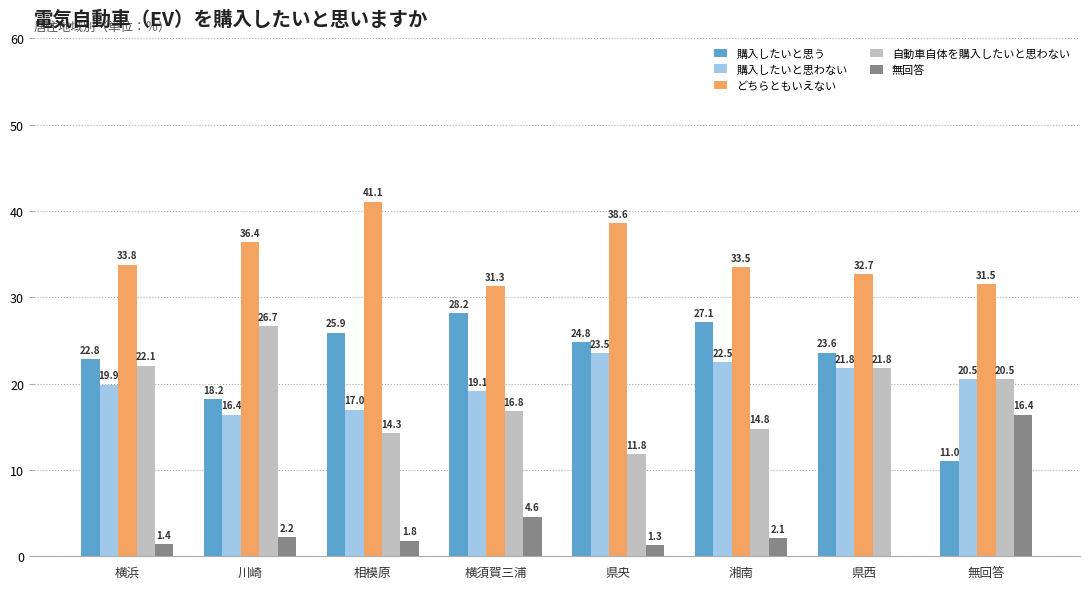

The 無回答 series shows 4.6 at 横須賀三浦. True or false?

True